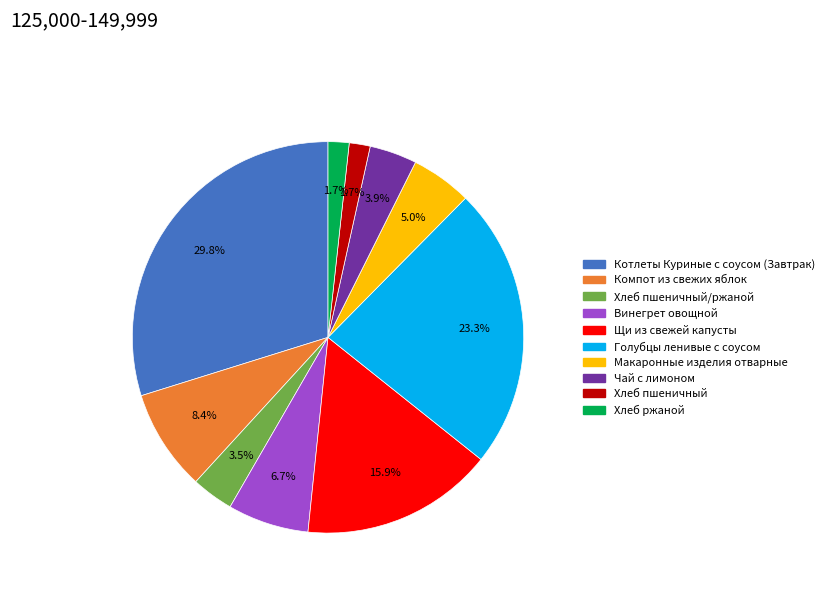

Does any single category account for the majority?

No